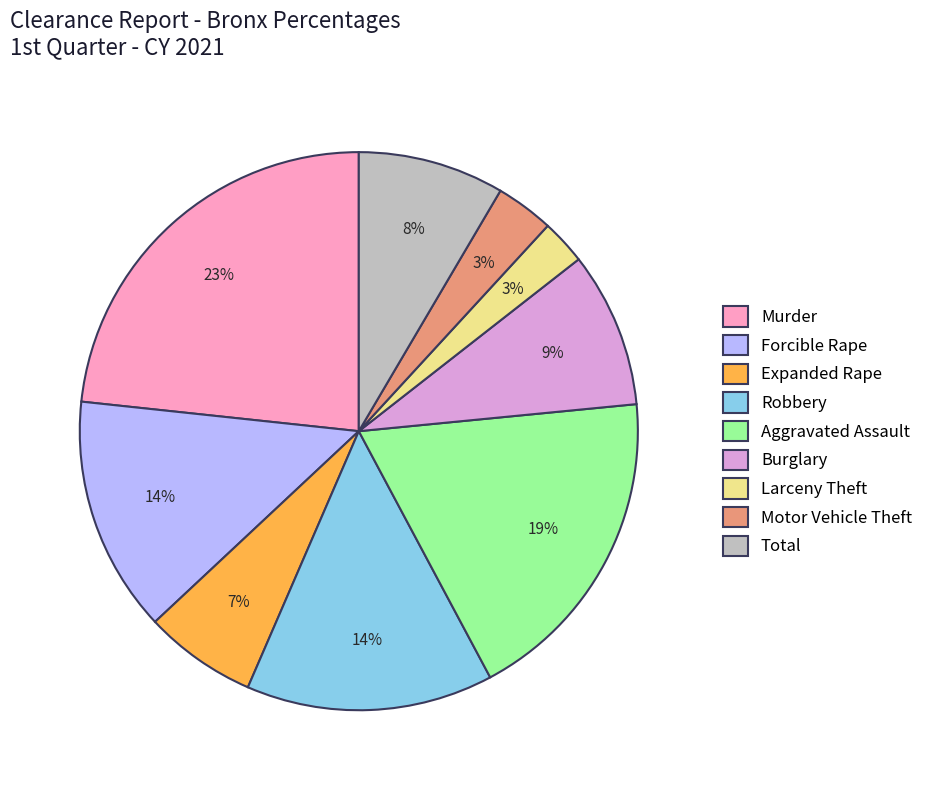

Does Forcible Rape represent more than half of the total?

No